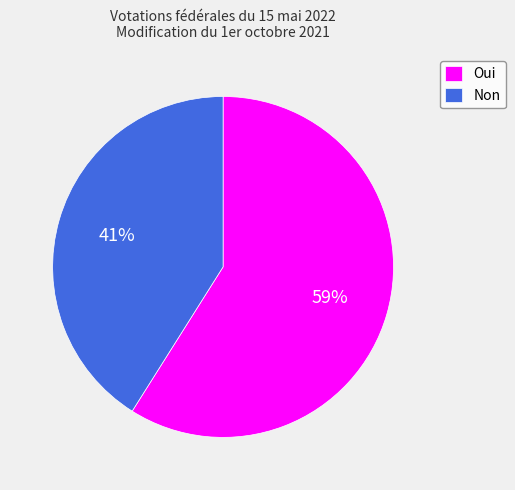

True or false: Oui accounts for 50% of the total.

False